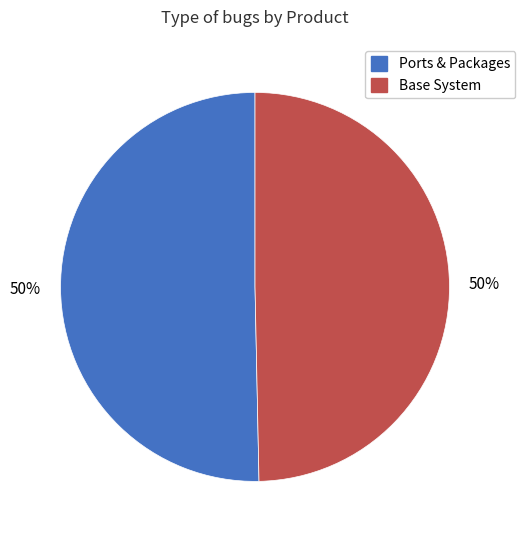

Do Base System and Ports & Packages together represent more than half of the pie?

Yes